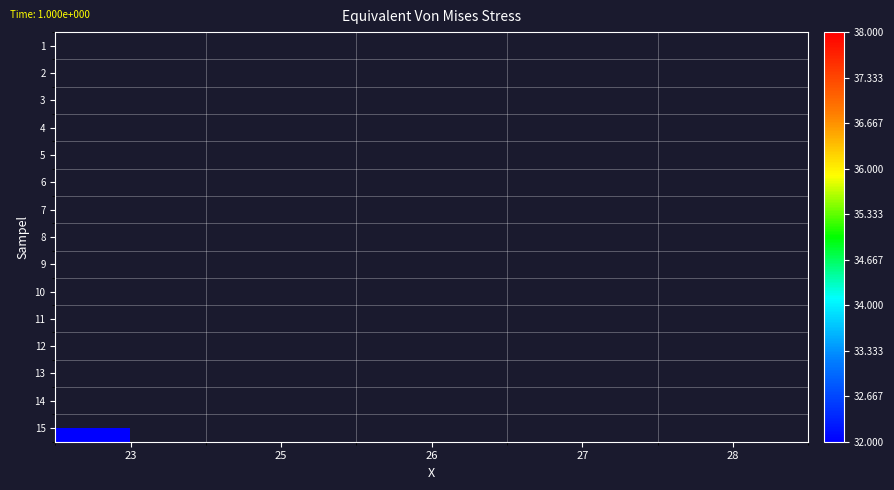

How many values in row_14 are above zero?

1